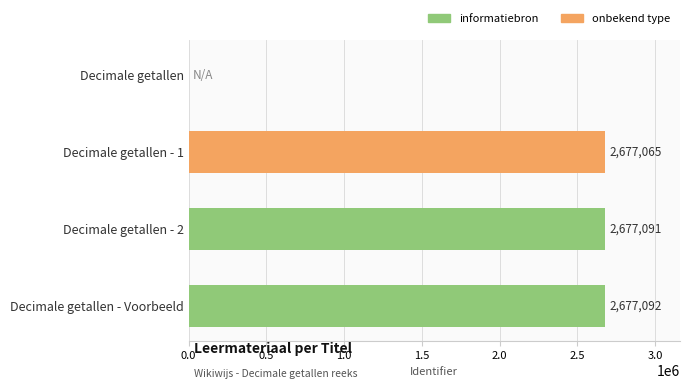

The value at Decimale getallen - 2 is 2677091. True or false?

True